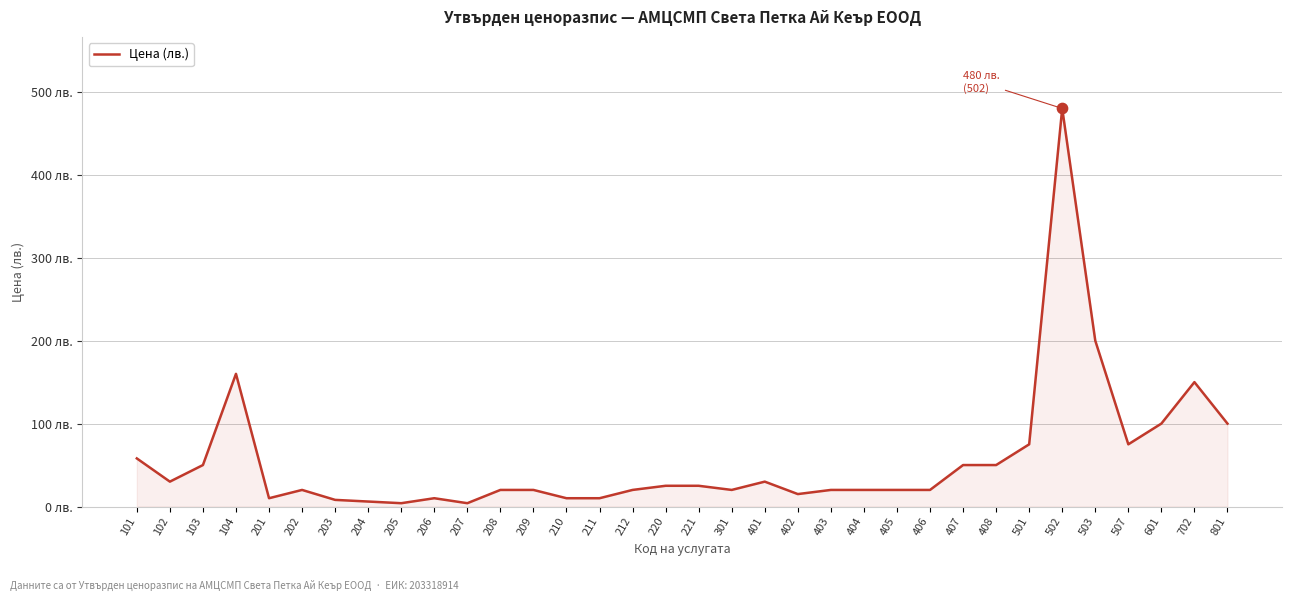

What is the change in value from 208 to 502?

+460